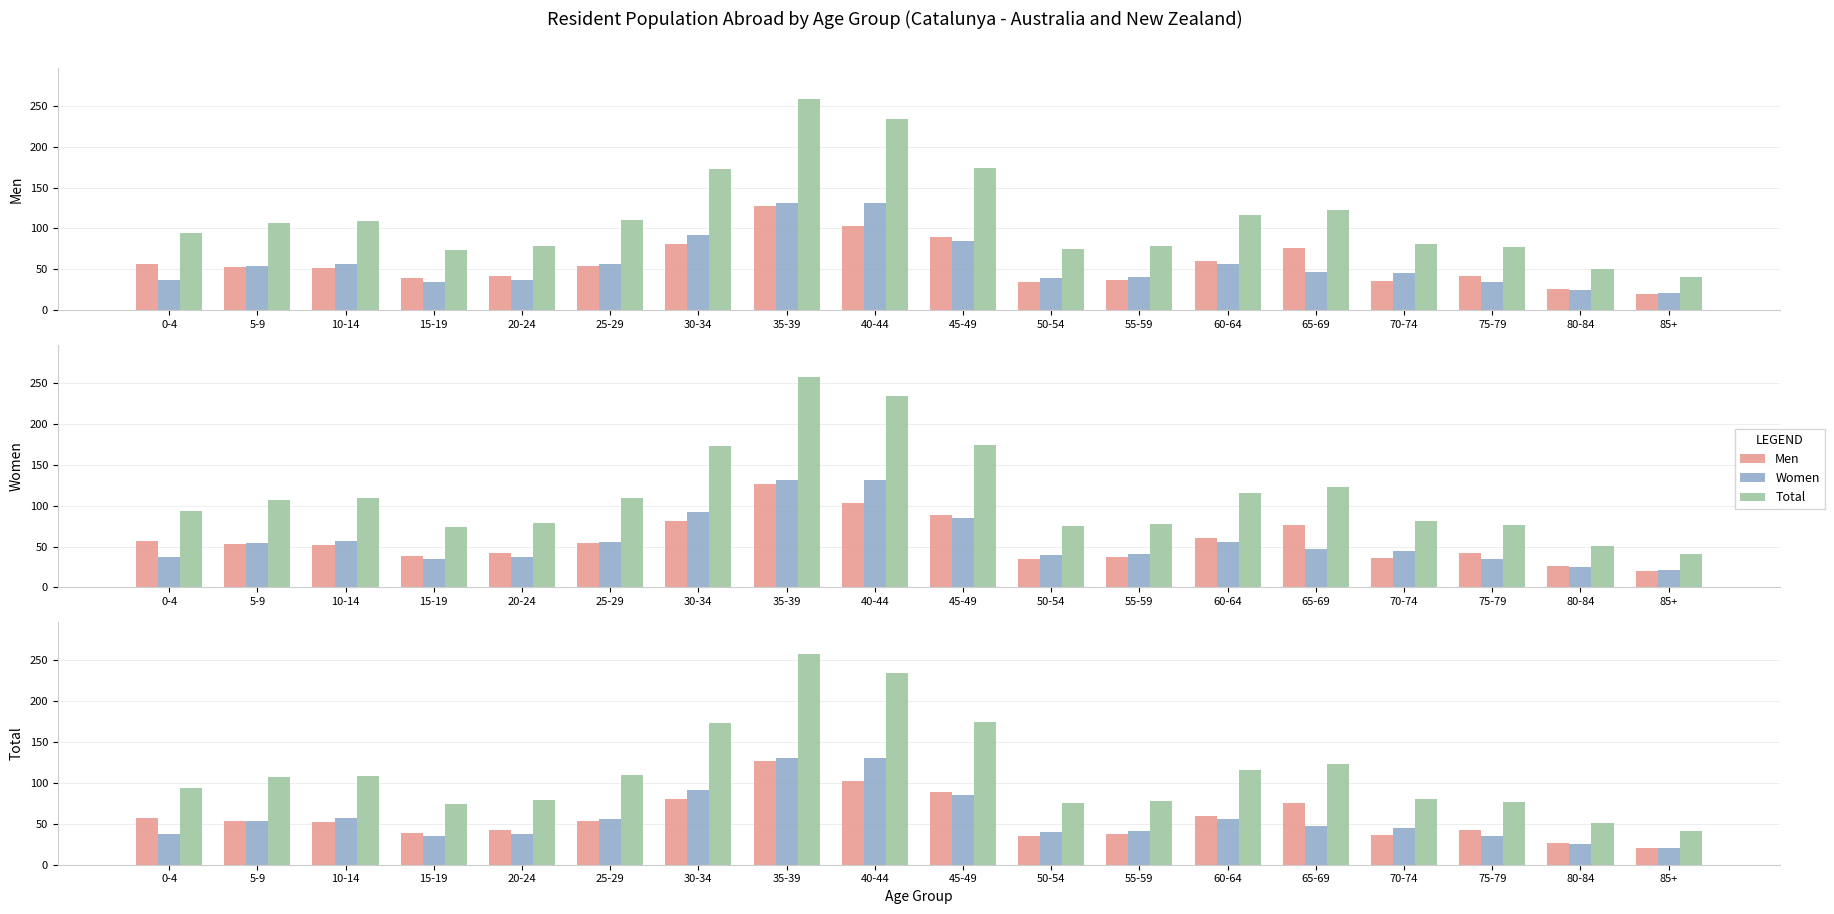

True or false: Total has a value of 109 at 10-14.

True